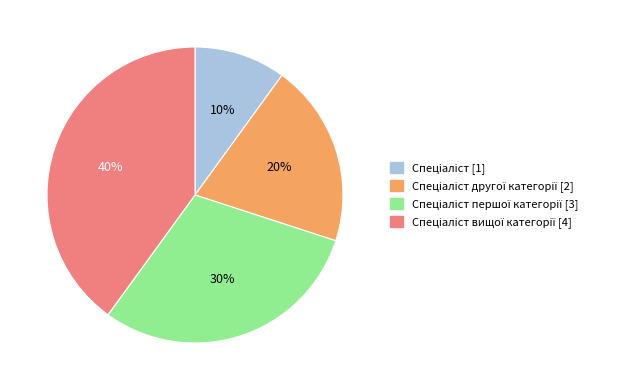

How many slices are in this pie chart?

4